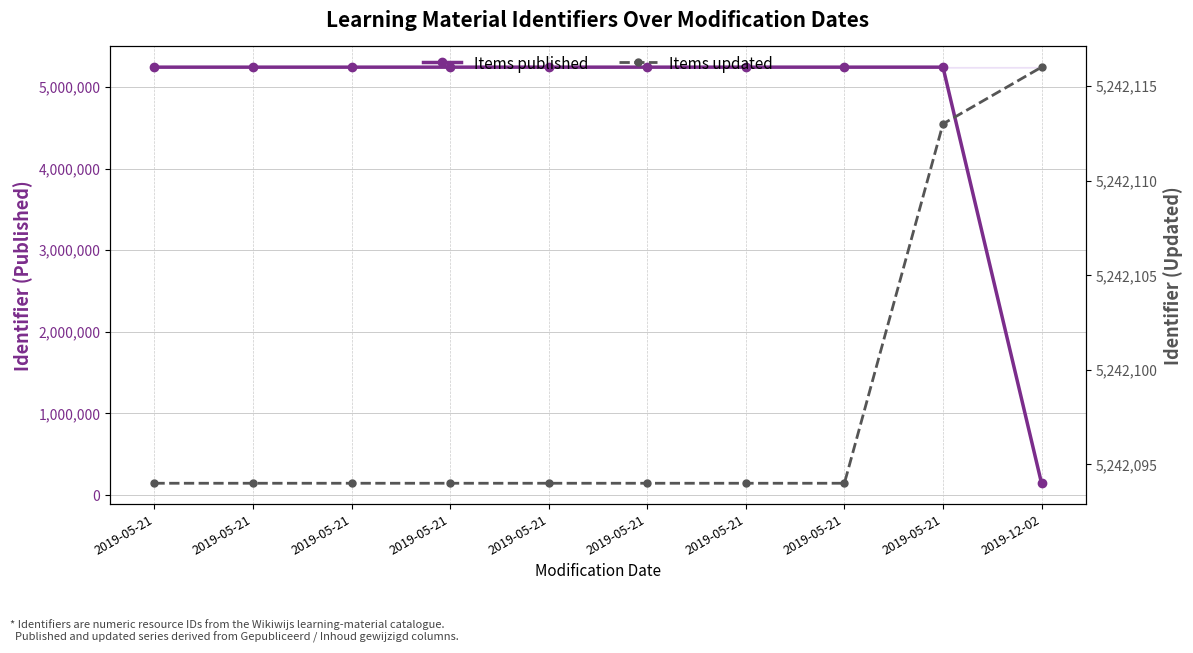

The Items published series shows 1122499 at 2019-05-21. True or false?

False